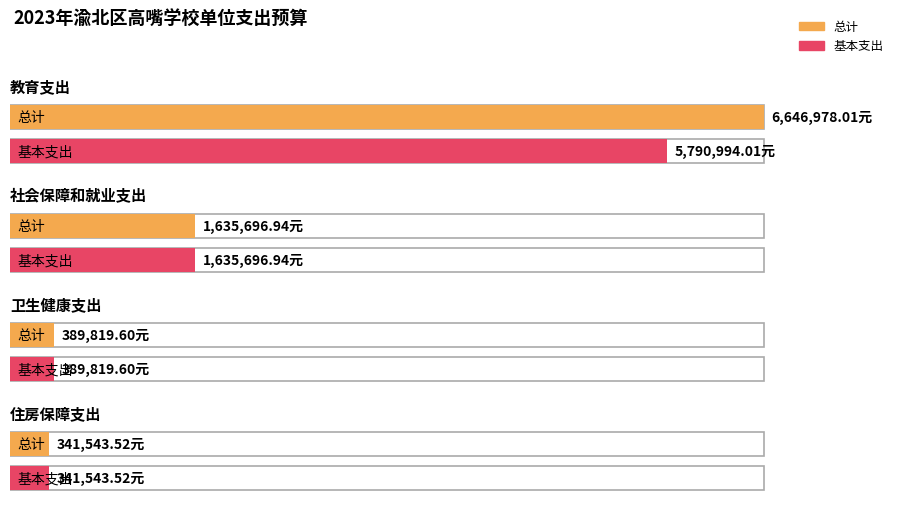

Which category has the highest value across all series?

教育支出